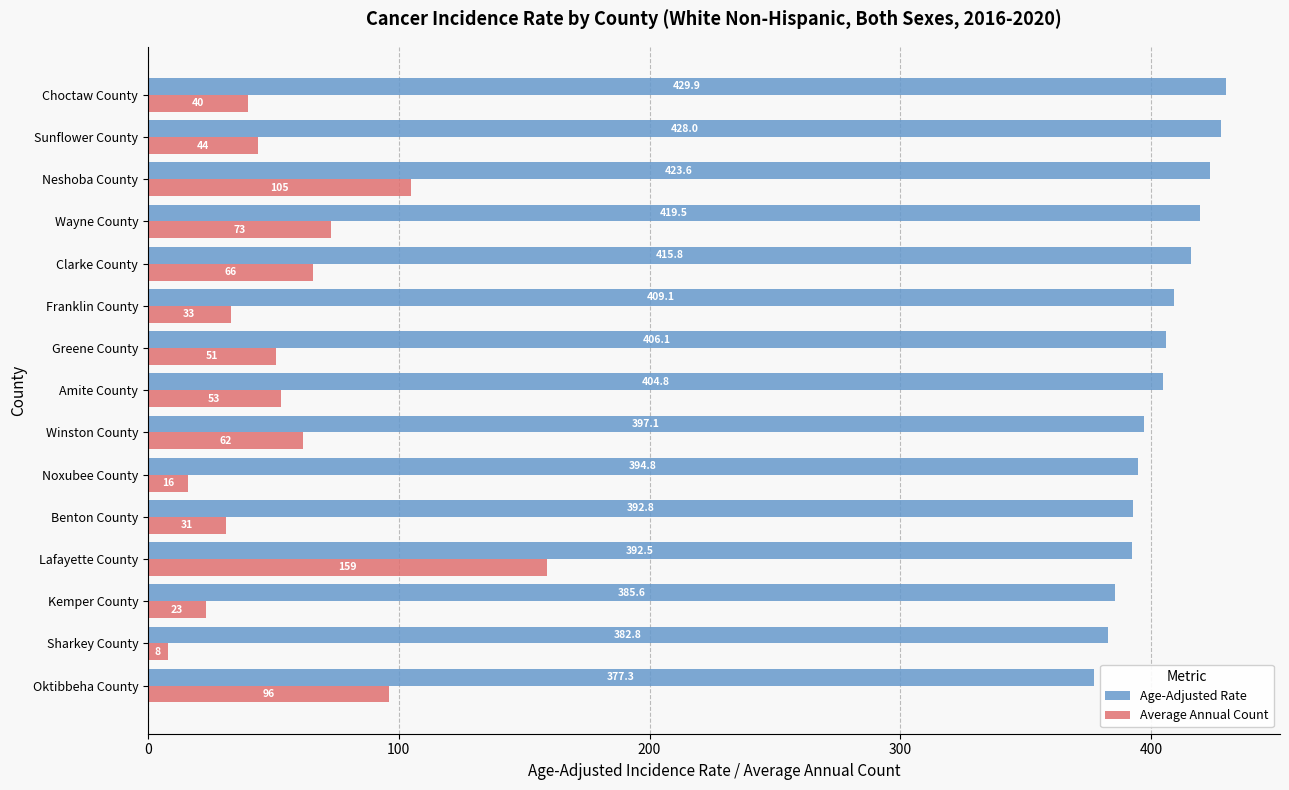

What is the minimum value for Age-Adjusted Rate?

377.3